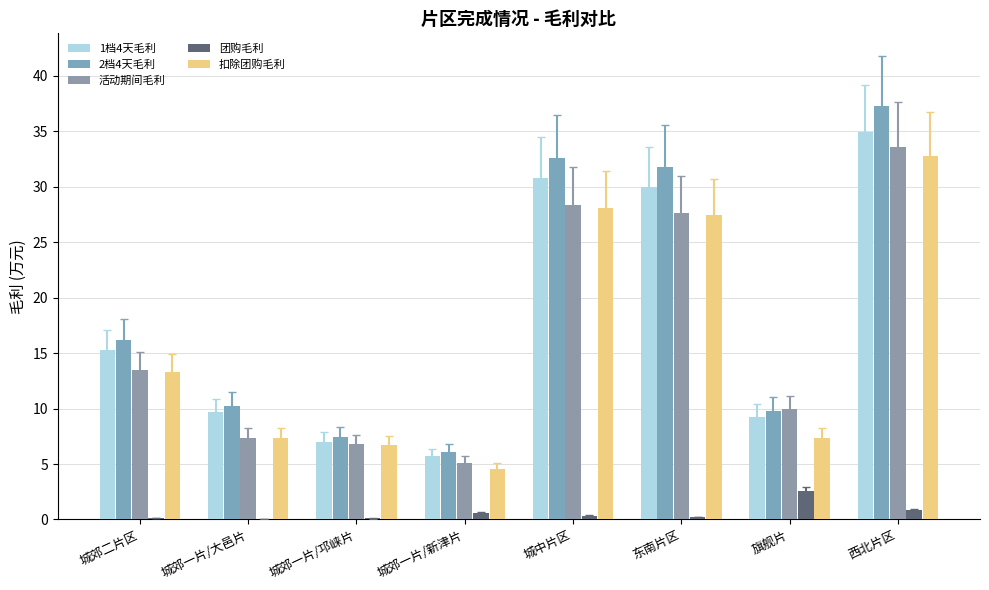

The 1档4天毛利 series shows 3.3 at 城郊一片/大邑片. True or false?

False